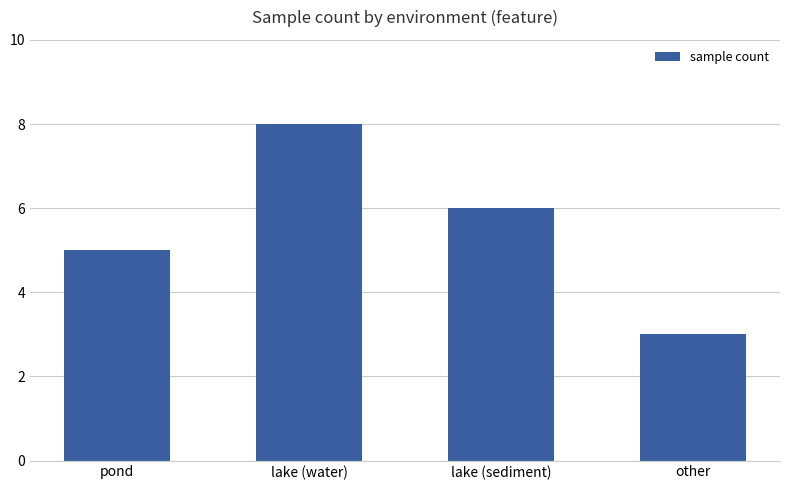

What is the sum of the values at pond and lake (sediment)?

11